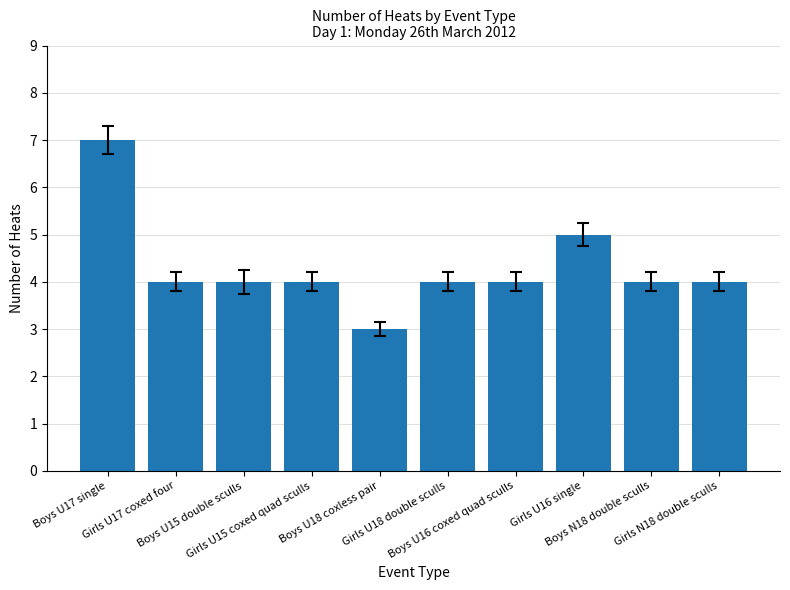

The value at Girls U17 coxed four is 1. True or false?

False